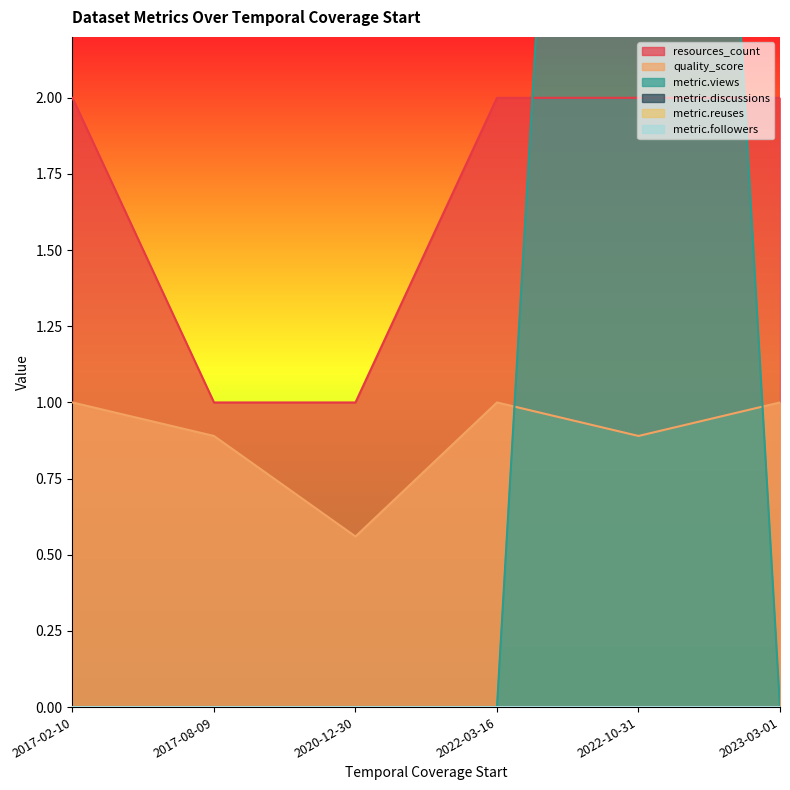

True or false: resources_count and quality_score cross at least once.

False